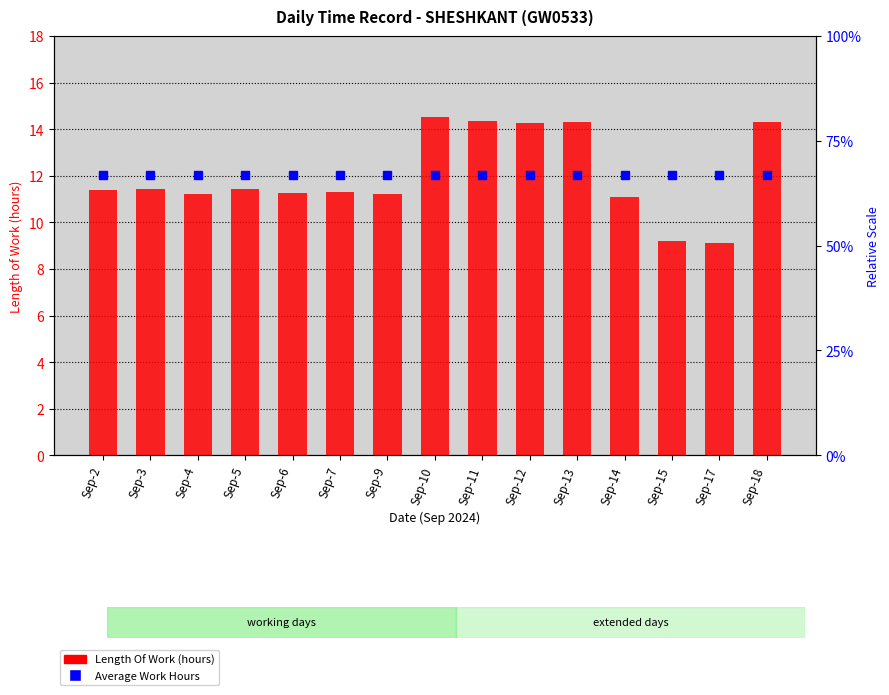

Reading left to right, transcribe all the data shown in this chart.

11.4	11.4	11.2	11.4	11.2	11.3	11.2	14.5	14.4	14.3	14.3	11.1	9.2	9.1	14.3